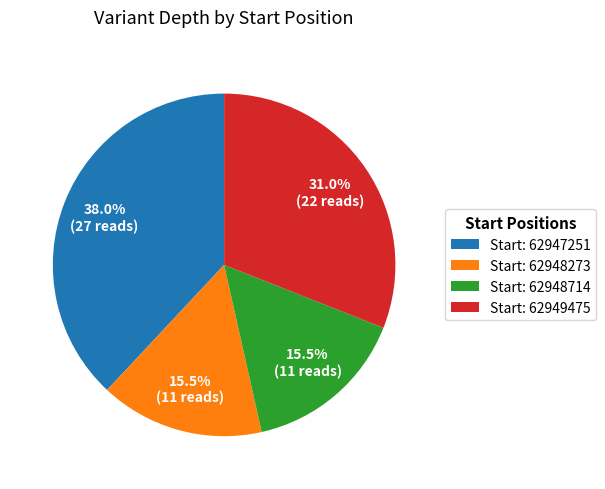

Which category has the biggest portion of the pie?

Start: 62947251